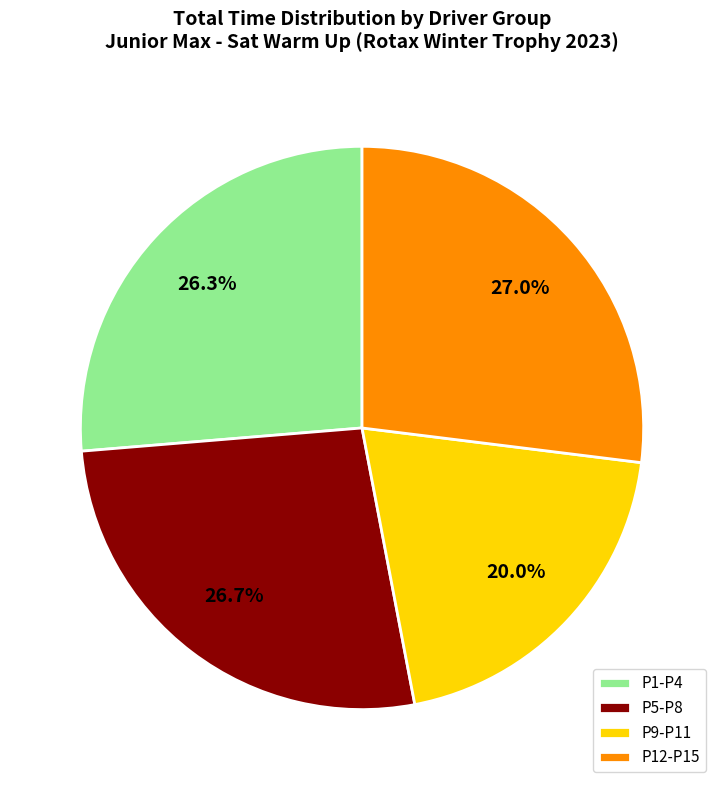

What percentage is NOT represented by P1-P4?

73.7%